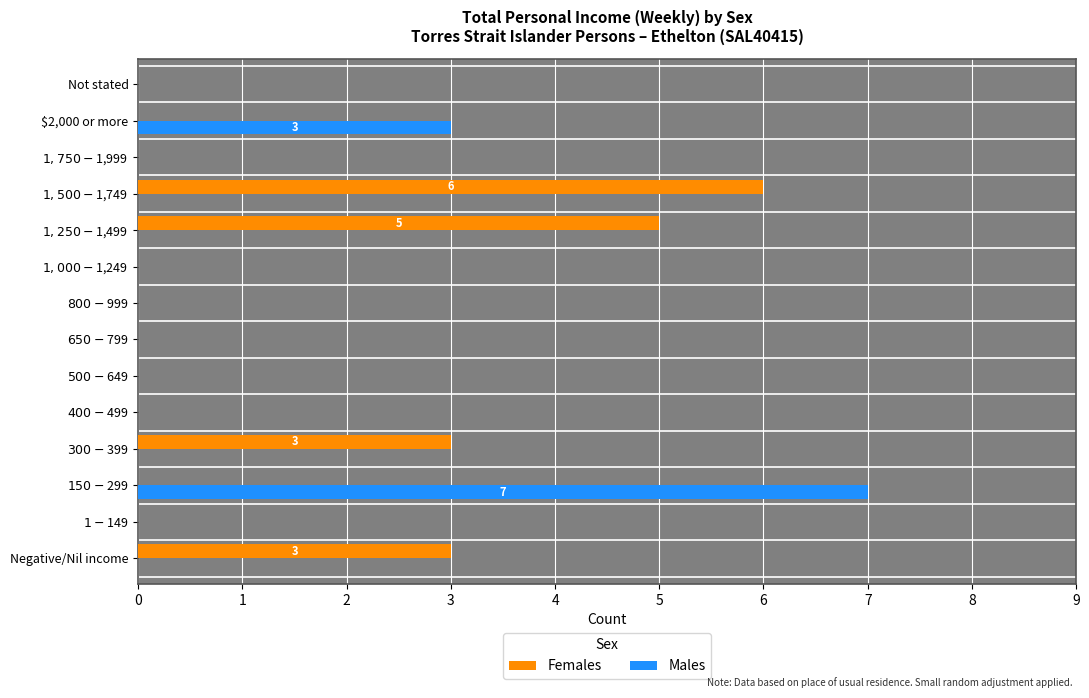

How many series are shown in this chart?

2